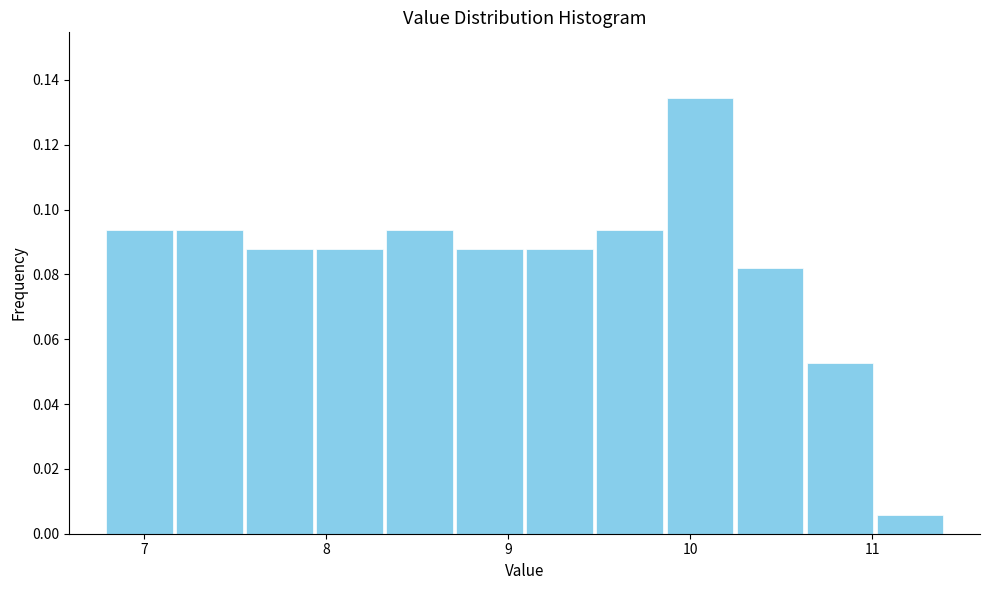

Read against the x-axis, roughly where is the centre of the tallest bar?

10.1